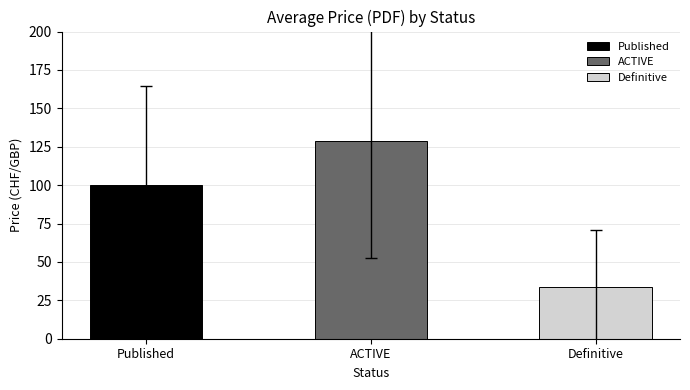

What is the average value?

87.4